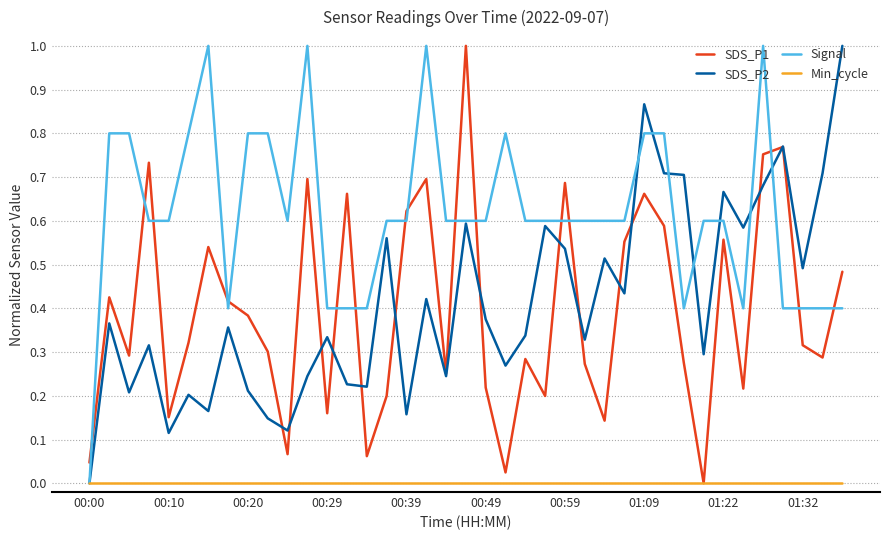

Which series has the largest total across all categories?

Signal